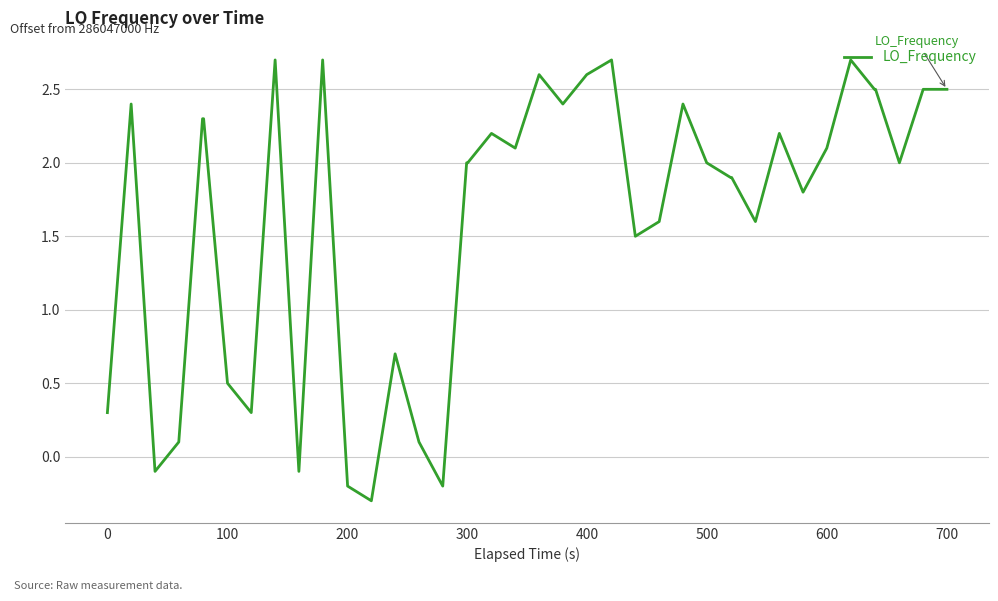

What is the minimum value shown in the chart?

-0.3